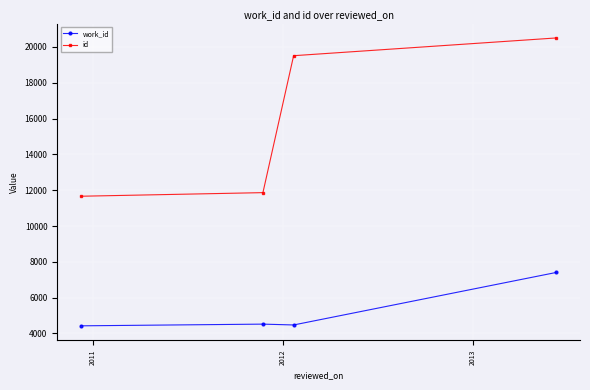

True or false: id has more than 1 interior local peaks.

False